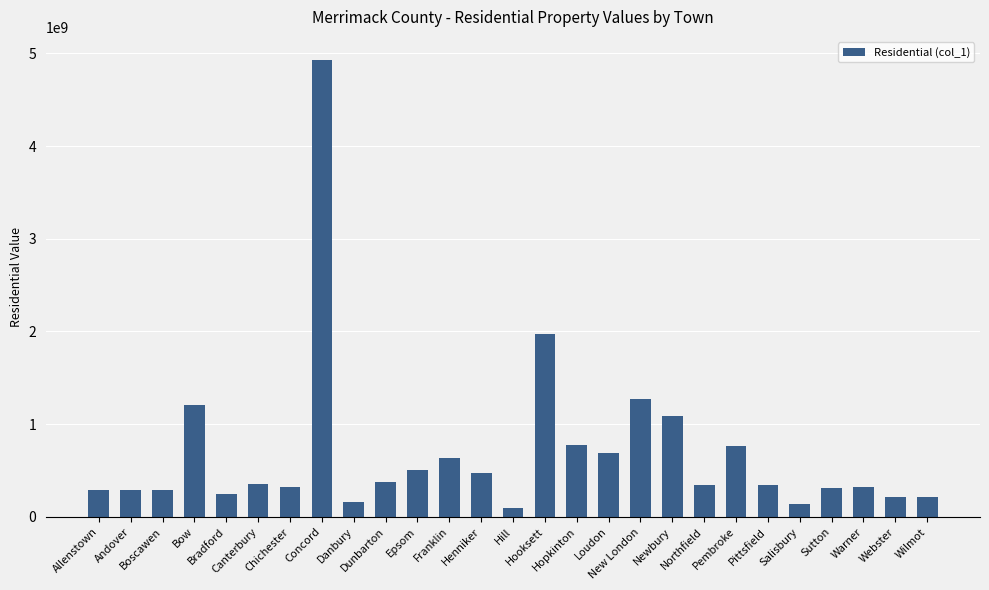

What is the average value?

689876436